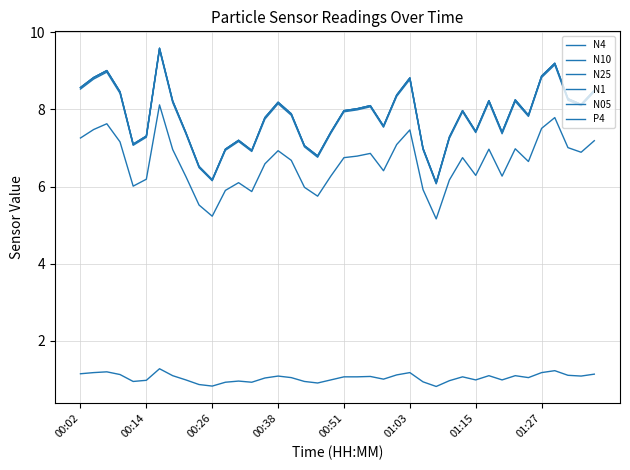

Reading left to right, list all the values displayed in this chart.

N4: 8.6	8.8	9.0	8.5	7.1	7.3	9.6	8.2	7.4	6.5	6.2	7.0	7.2	6.9	7.8	8.2	7.9	7.1	6.8	7.4	8.0	8.0	8.1	7.6	8.4	8.8	7.0	6.1	7.3	8.0	7.4	8.2	7.4	8.2	7.8	8.9	9.2	8.3	8.1	8.5
N10: 8.6	8.8	9.0	8.5	7.1	7.3	9.6	8.2	7.4	6.5	6.2	7.0	7.2	6.9	7.8	8.2	7.9	7.1	6.8	7.4	8.0	8.0	8.1	7.6	8.4	8.8	7.0	6.1	7.3	8.0	7.4	8.2	7.4	8.2	7.8	8.9	9.2	8.3	8.1	8.5
N25: 8.6	8.8	9.0	8.5	7.1	7.3	9.6	8.2	7.4	6.5	6.2	7.0	7.2	6.9	7.8	8.2	7.9	7.1	6.8	7.4	8.0	8.0	8.1	7.6	8.4	8.8	7.0	6.1	7.3	8.0	7.4	8.2	7.4	8.2	7.8	8.9	9.2	8.3	8.1	8.5
N1: 8.5	8.8	9.0	8.4	7.1	7.3	9.6	8.2	7.4	6.5	6.2	6.9	7.2	6.9	7.8	8.2	7.8	7.0	6.8	7.4	7.9	8.0	8.1	7.5	8.3	8.8	7.0	6.1	7.2	7.9	7.4	8.2	7.4	8.2	7.8	8.8	9.2	8.2	8.1	8.5
N05: 7.3	7.5	7.6	7.2	6.0	6.2	8.1	7.0	6.3	5.5	5.2	5.9	6.1	5.9	6.6	6.9	6.7	6.0	5.8	6.3	6.8	6.8	6.9	6.4	7.1	7.5	5.9	5.2	6.2	6.8	6.3	7.0	6.3	7.0	6.7	7.5	7.8	7.0	6.9	7.2
P4: 1.1	1.2	1.2	1.1	0.9	1.0	1.3	1.1	1.0	0.9	0.8	0.9	0.9	0.9	1.0	1.1	1.0	0.9	0.9	1.0	1.1	1.1	1.1	1.0	1.1	1.2	0.9	0.8	1.0	1.1	1.0	1.1	1.0	1.1	1.0	1.2	1.2	1.1	1.1	1.1